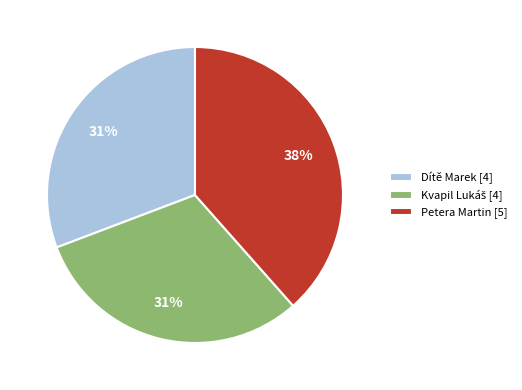

Which category has the biggest portion of the pie?

Petera Martin